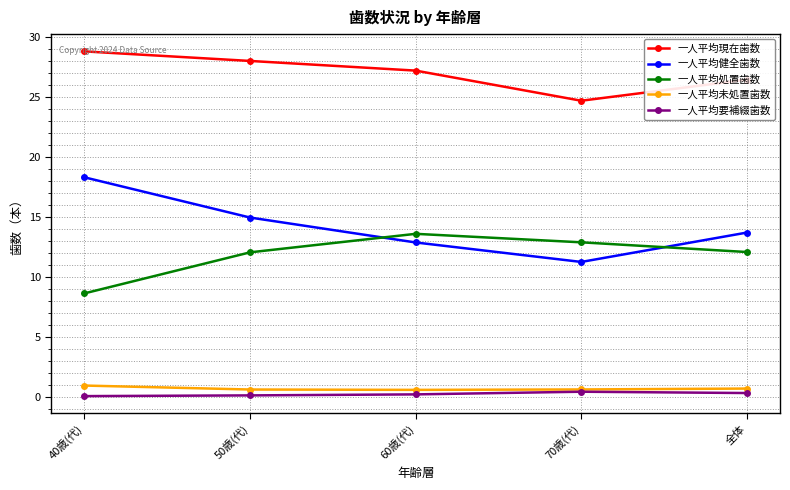

What is the value of the 一人平均未処置歯数 point at the 1st from the left?

0.9